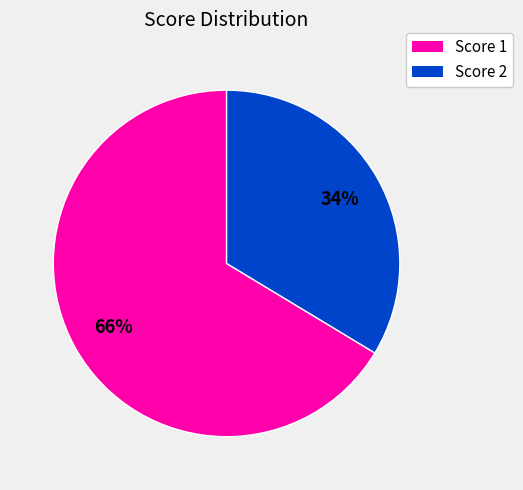

To the nearest percent, what is the average slice percentage?

50%